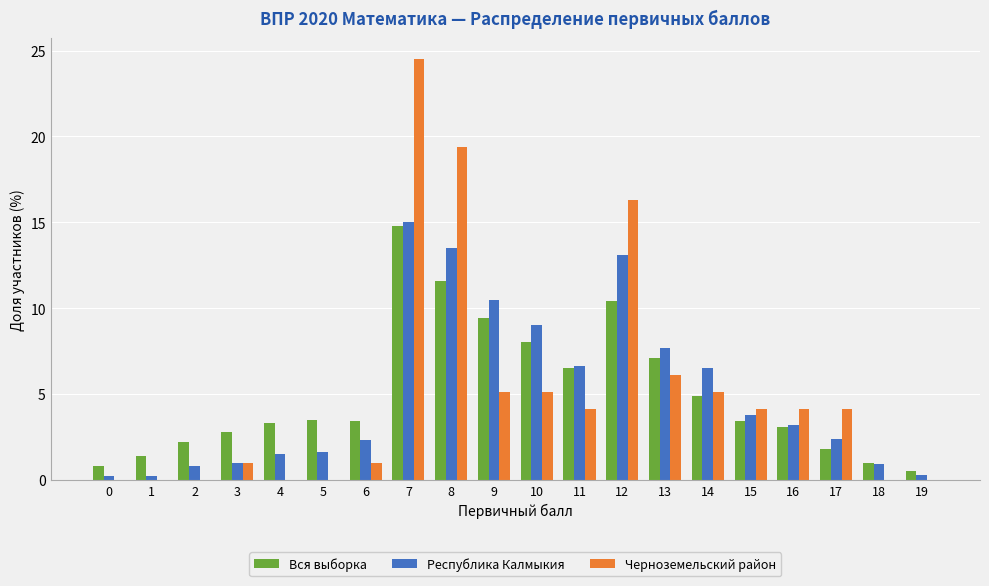

Are the bars grouped side by side (vs. stacked)?

Yes